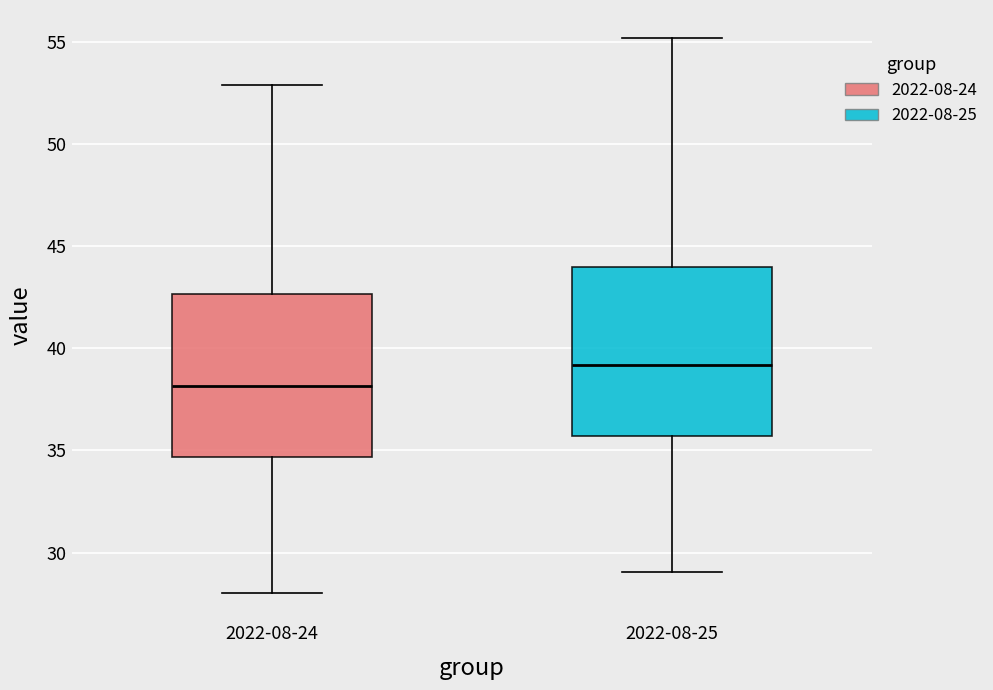

Which box has the highest median line?

2022-08-25